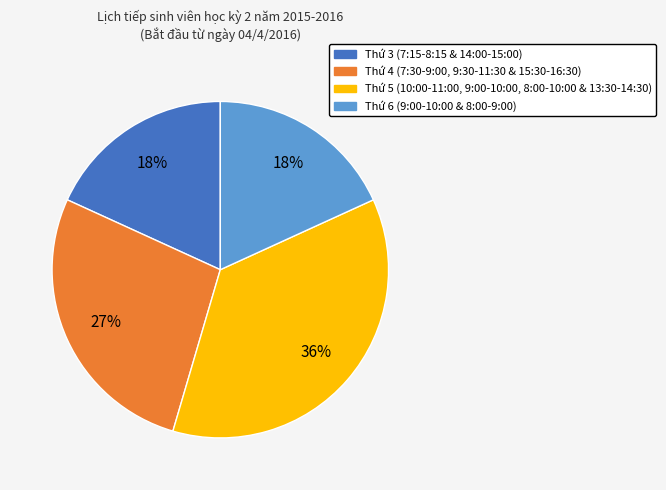

Is there any slice that represents more than half of the pie?

No